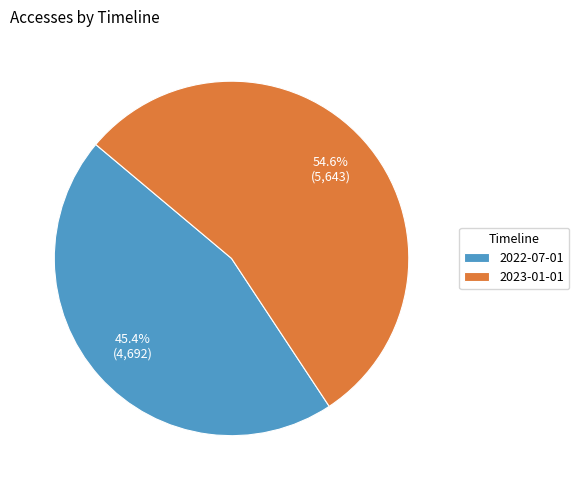

What percentage is NOT represented by 2022-07-01?

54.6%